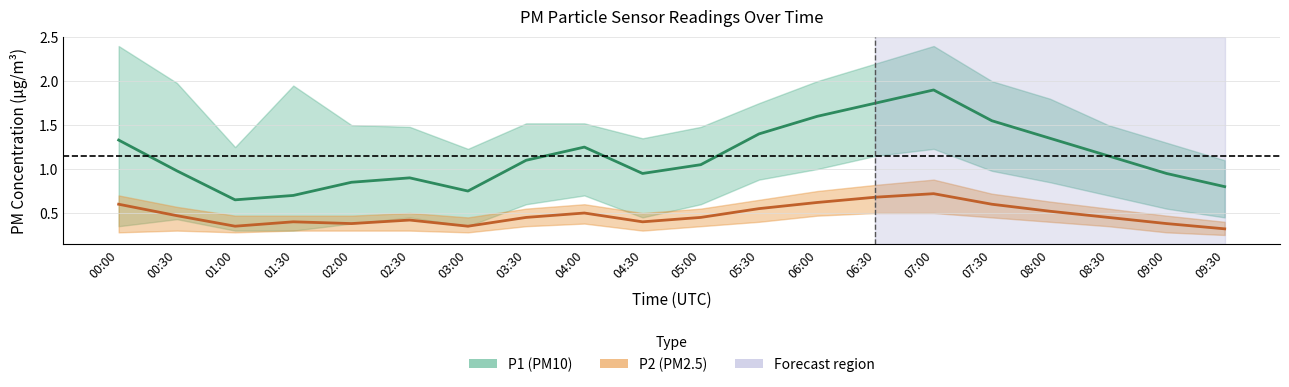

Which category has the lowest value across all series?

09:30